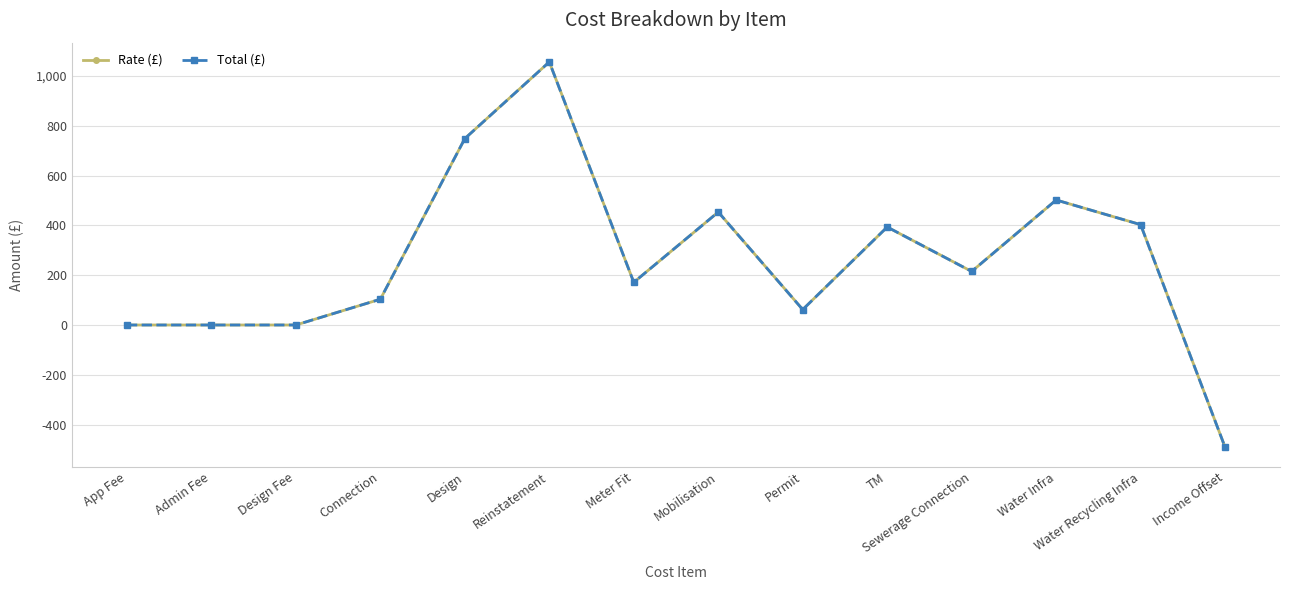

Is this an area chart (filled region under the line)?

No